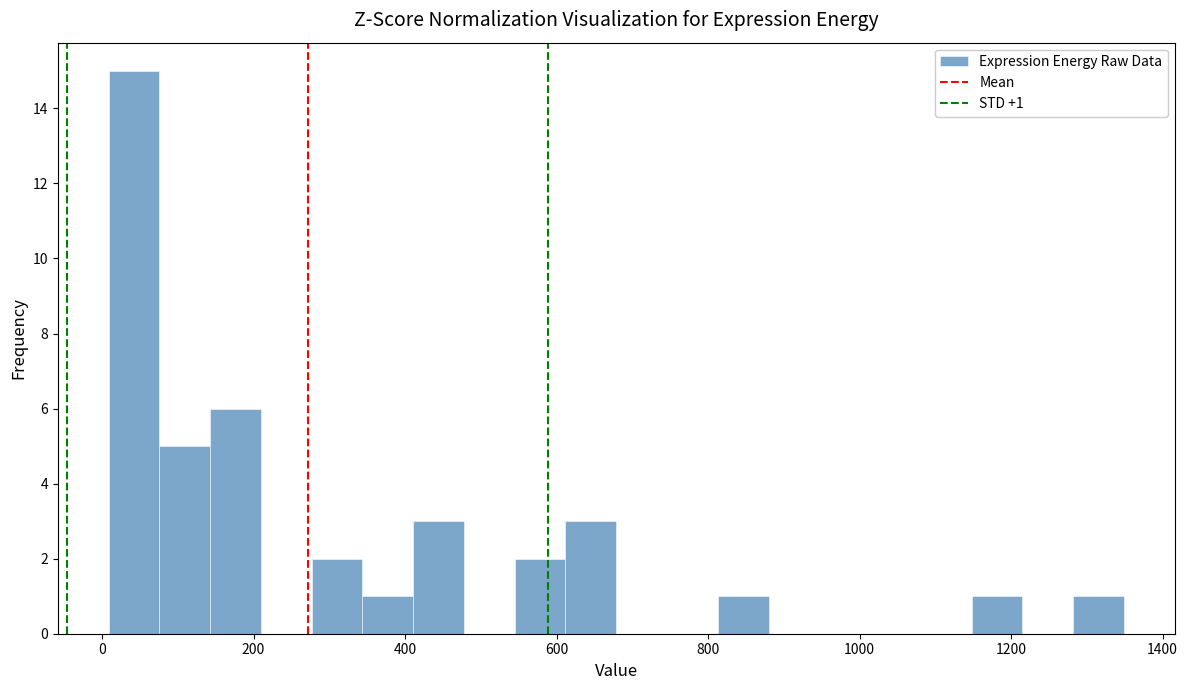

Read against the x-axis, roughly where is the centre of the tallest bar?

40